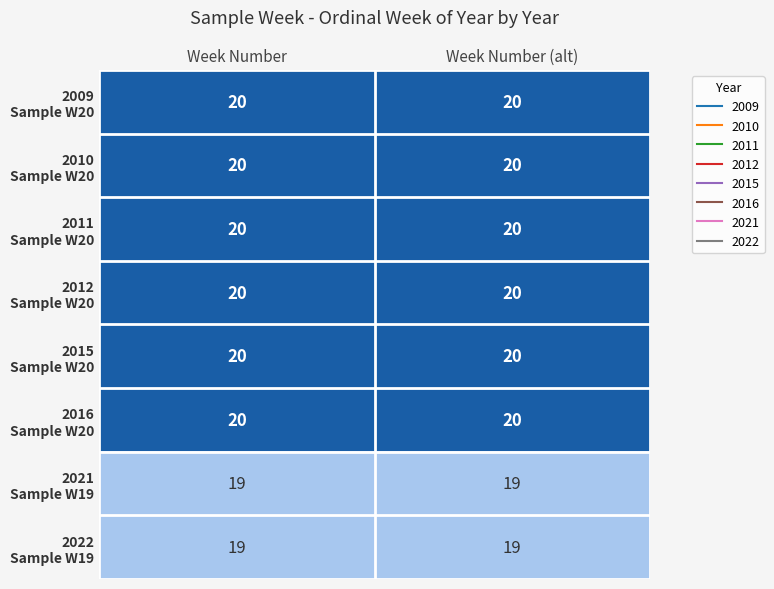

What is the smallest value displayed?

19